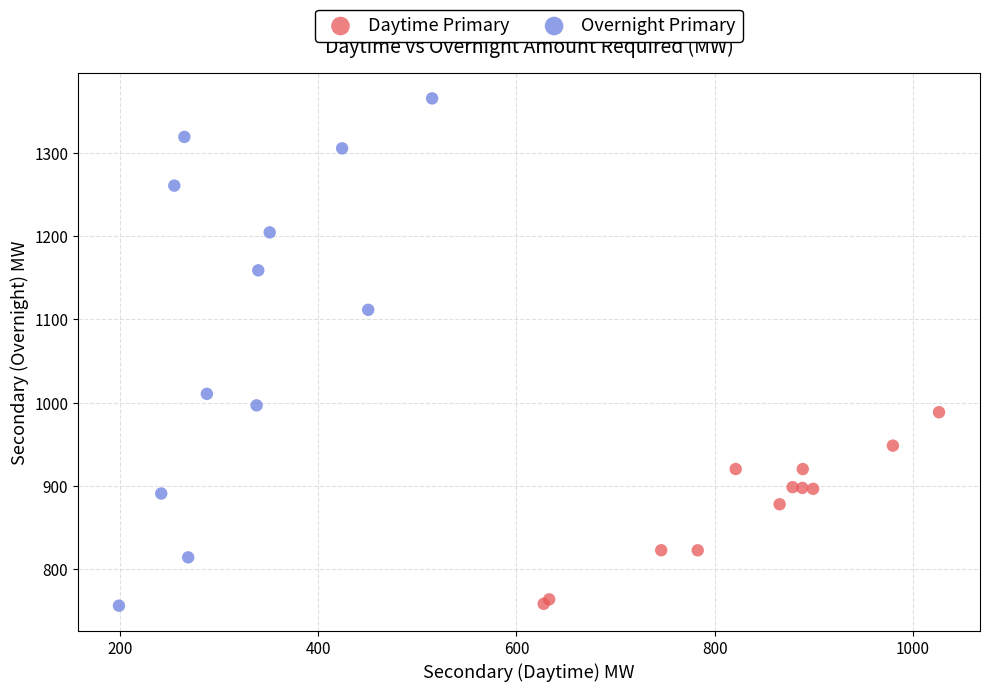

Which series contains the highest Y value?

Overnight Primary